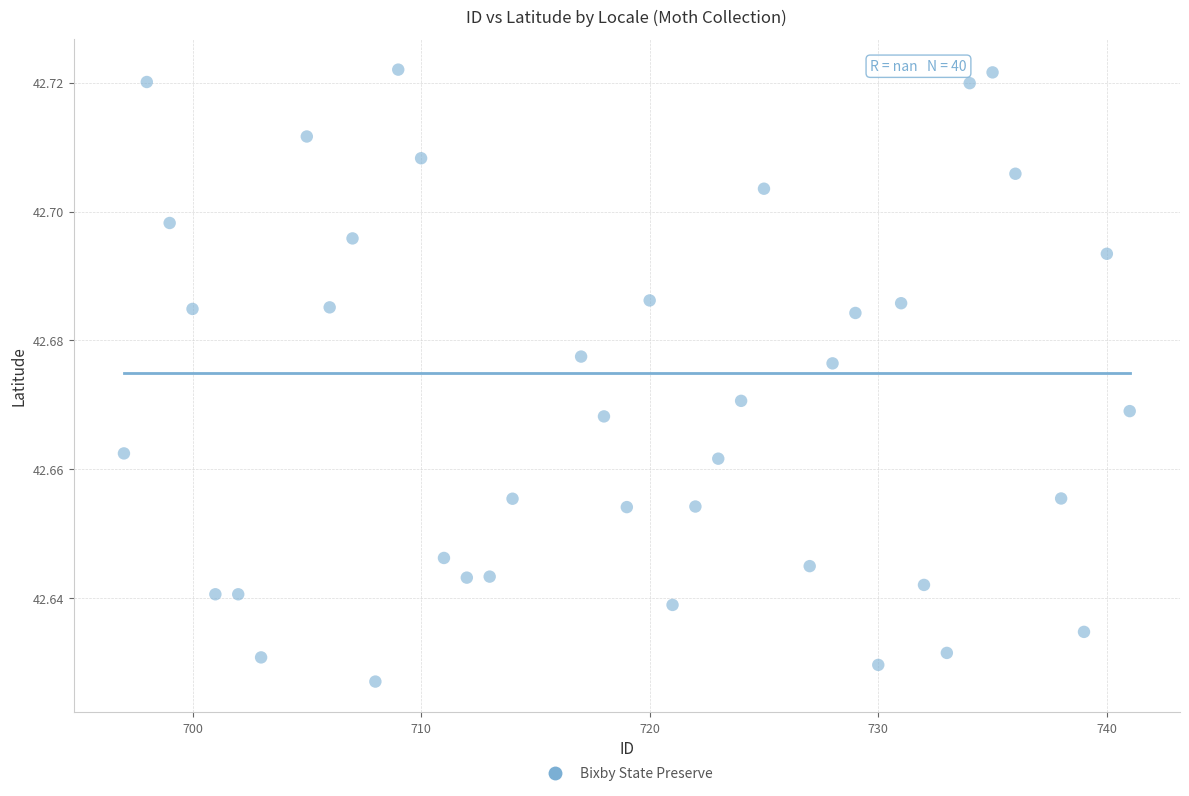

What is the range of X values (max minus min)?

44.0